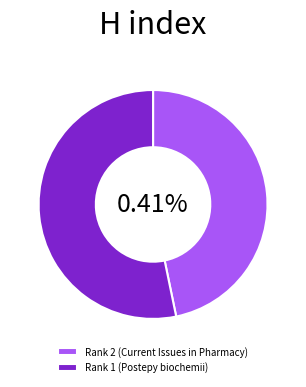

What percentage is the Rank 1 (Postepy biochemii) slice, to the nearest percent?

53%